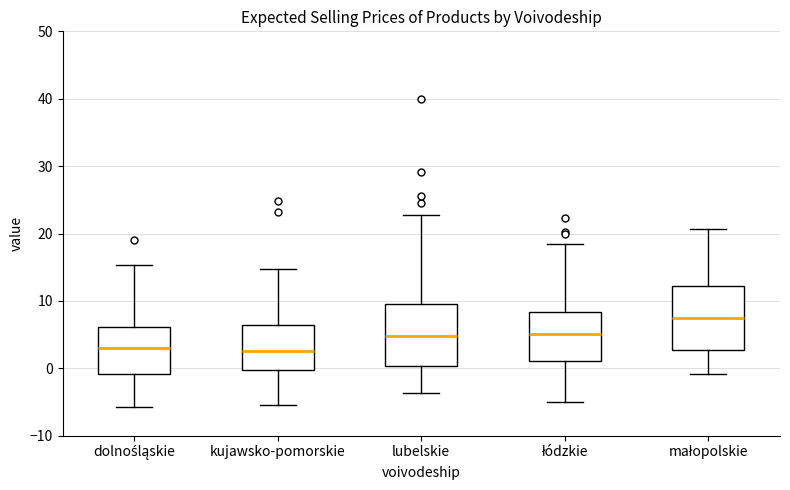

Which box has the highest median line?

małopolskie